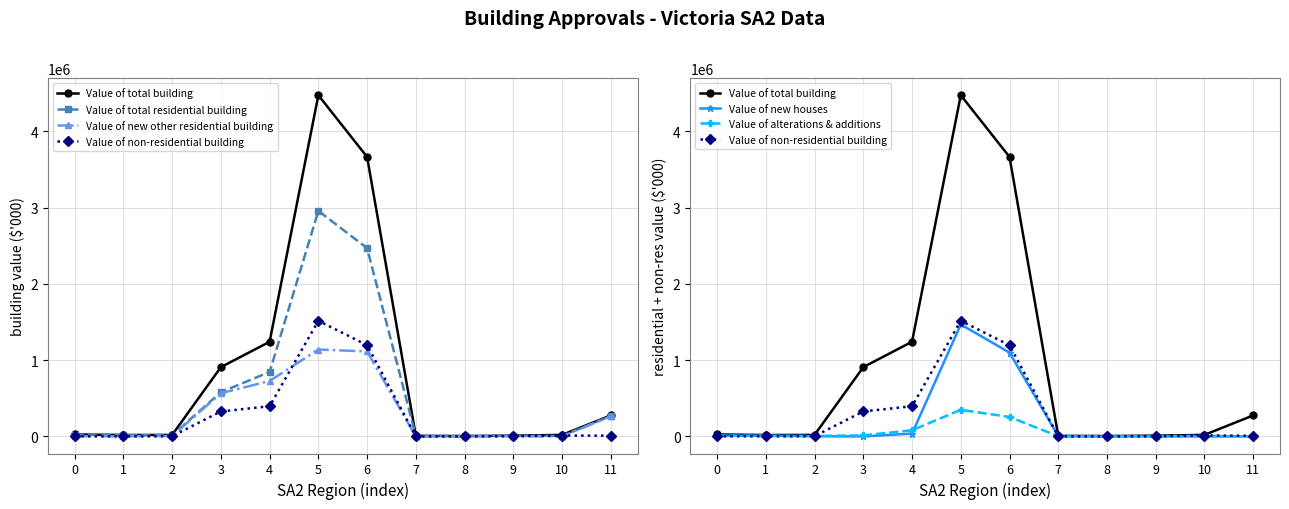

At which label is Value of non-residential building closest to 758367?

4